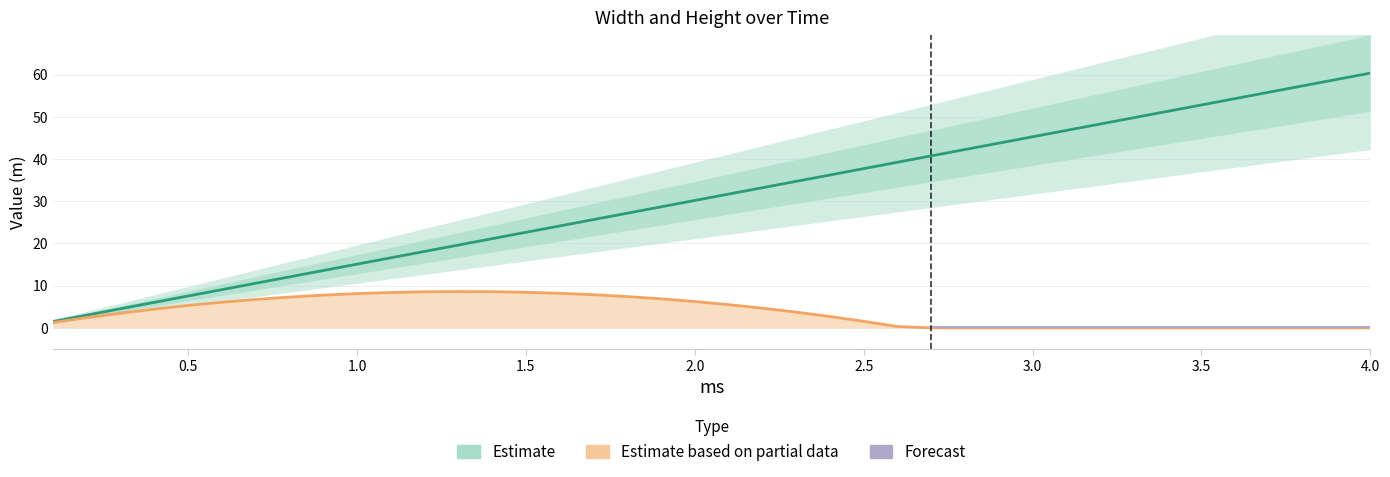

Which category has the highest value across all series?

4.0